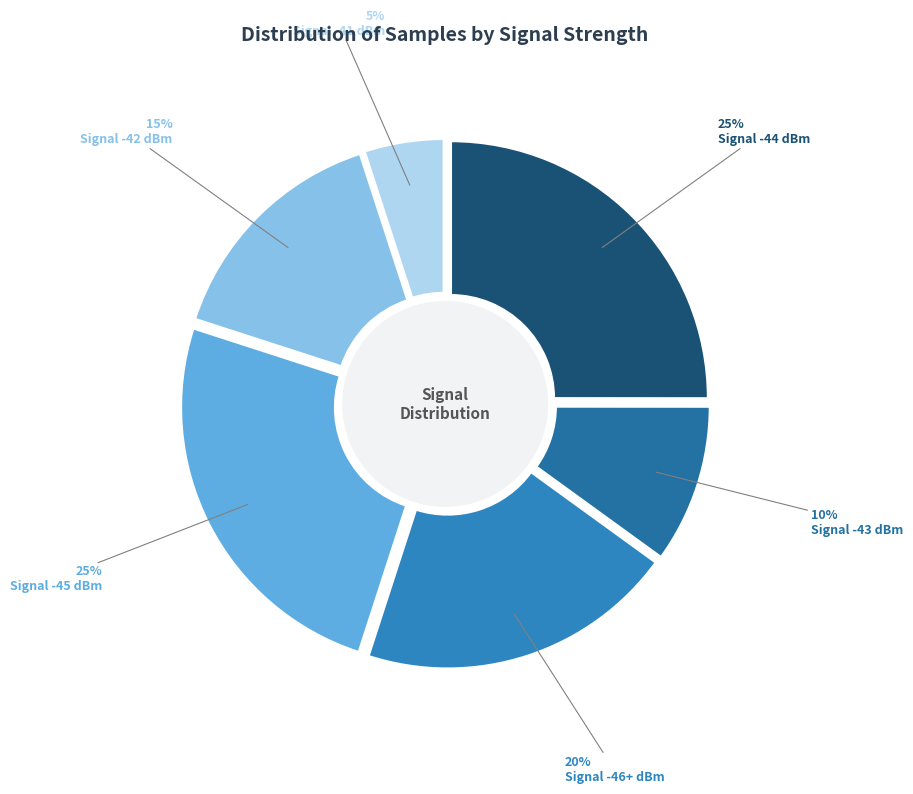

Do -44 and -44 together represent more than half of the pie?

No